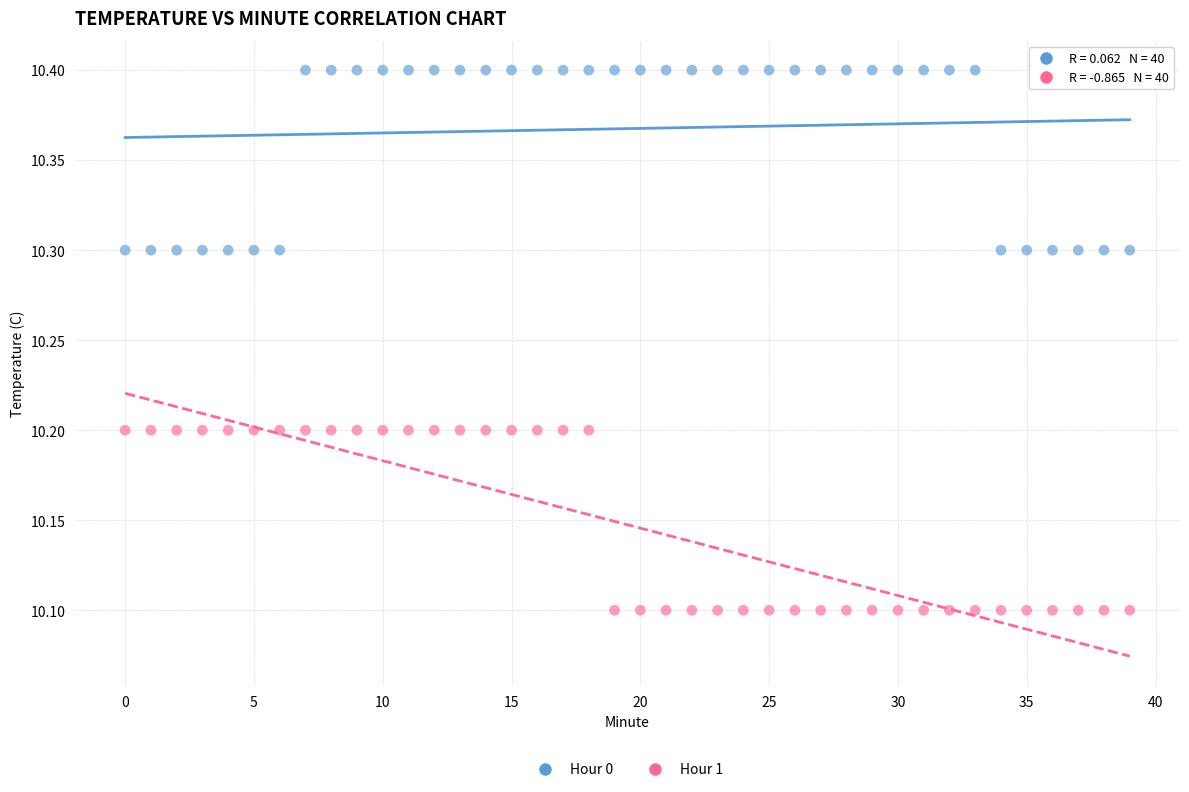

Which series reaches the minimum Y coordinate?

Hour 1